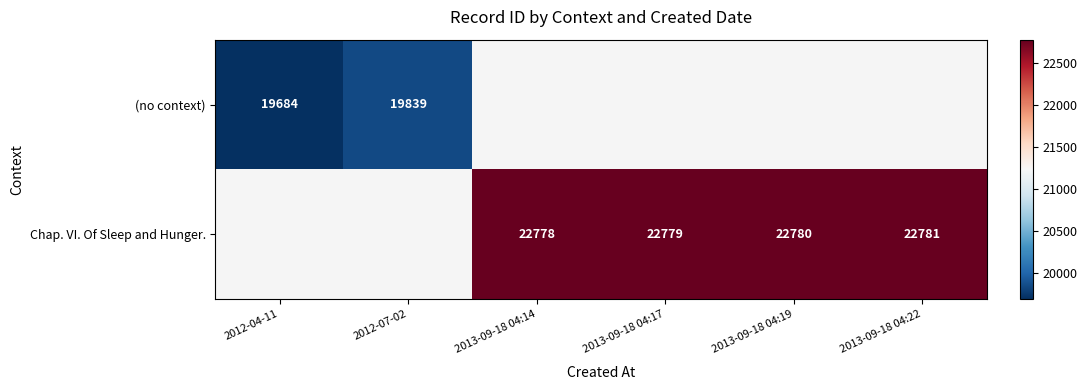

At how many categories does at least one series exceed 20647?

4